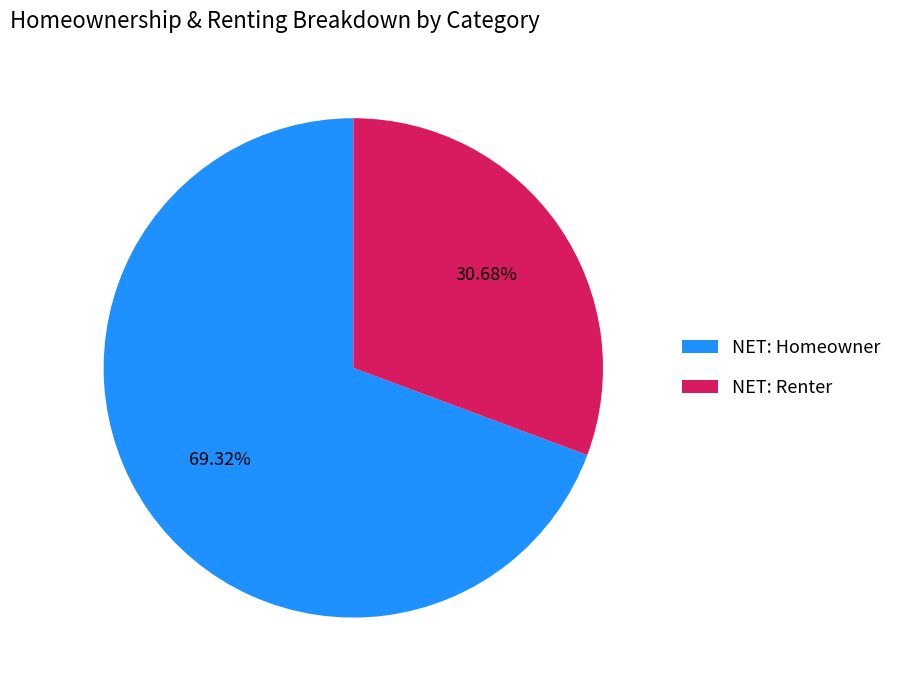

Which has a higher value, NET: Renter or NET: Homeowner?

NET: Homeowner